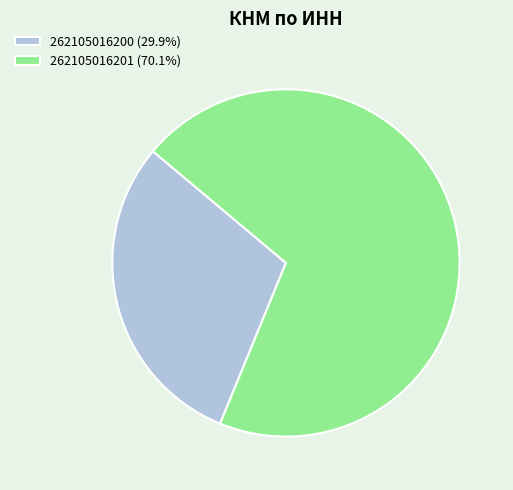

The 262105016200 slice represents 21% of the pie. True or false?

False